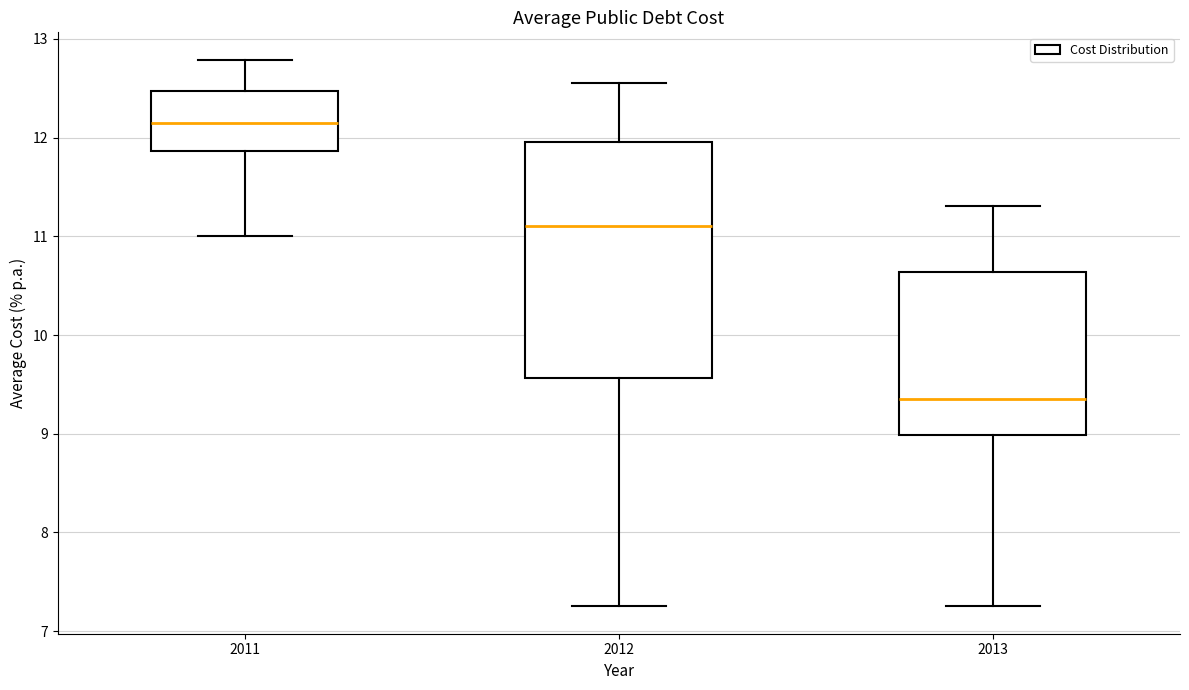

Where does the median line of the box at x = 2013 sit on the y-axis? The values are not printed on the chart, so give them approximately, as read against the axis.

9.4